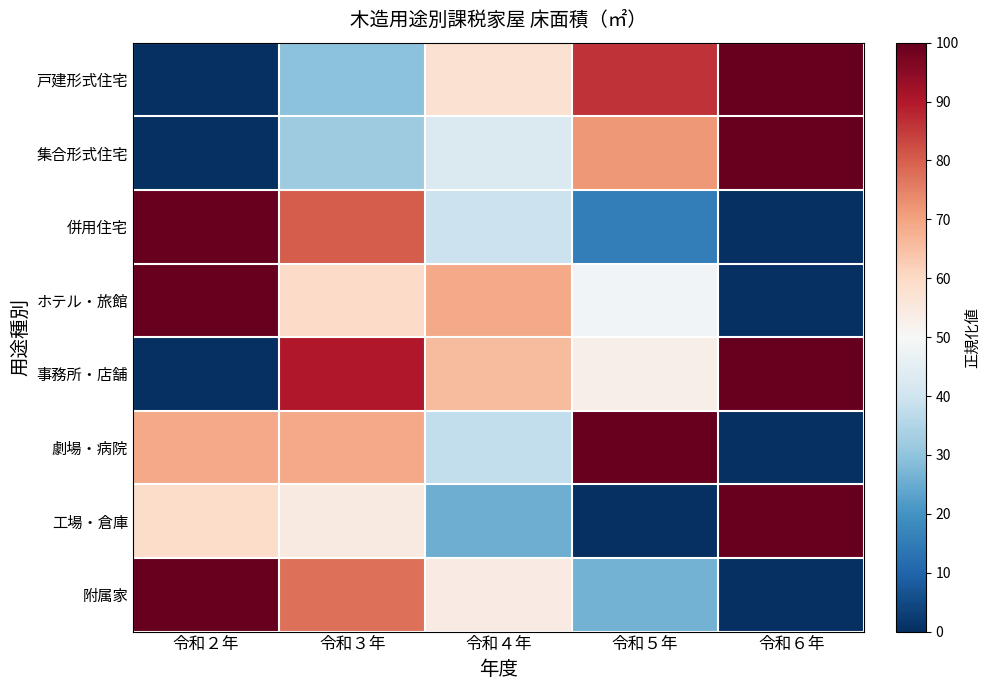

At which category is the sum across all series the highest?

令和３年